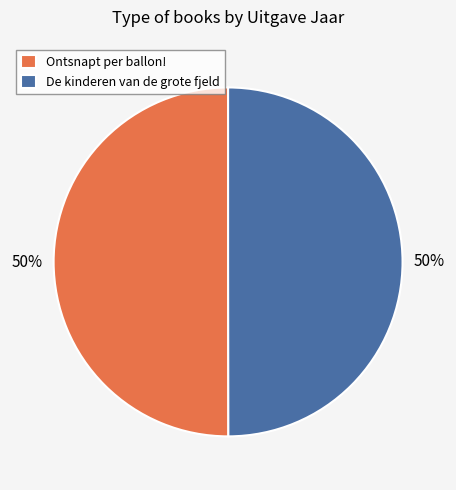

Approximately how many times larger is the value at Ontsnapt per ballon! compared to De kinderen van de grote fjeld?

1.0